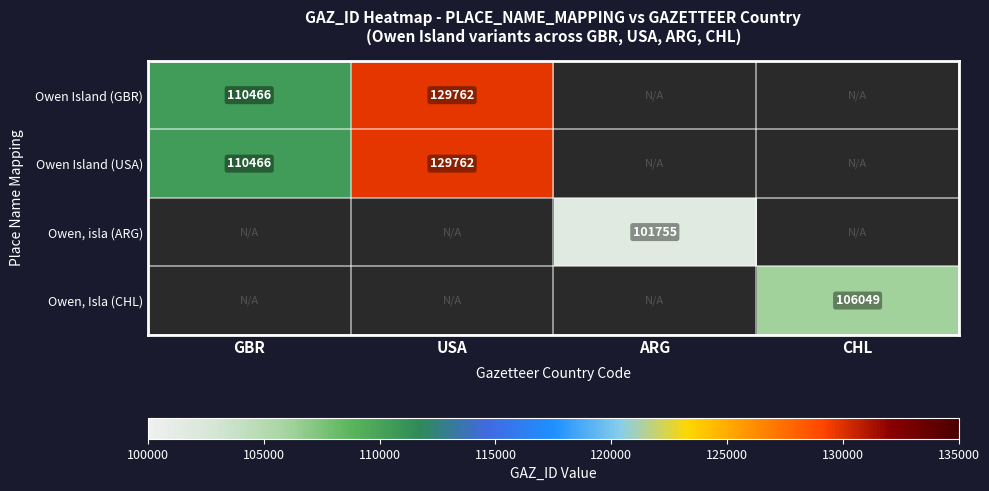

True or false: Owen Island (GBR) has a value of 28198 at GBR.

False